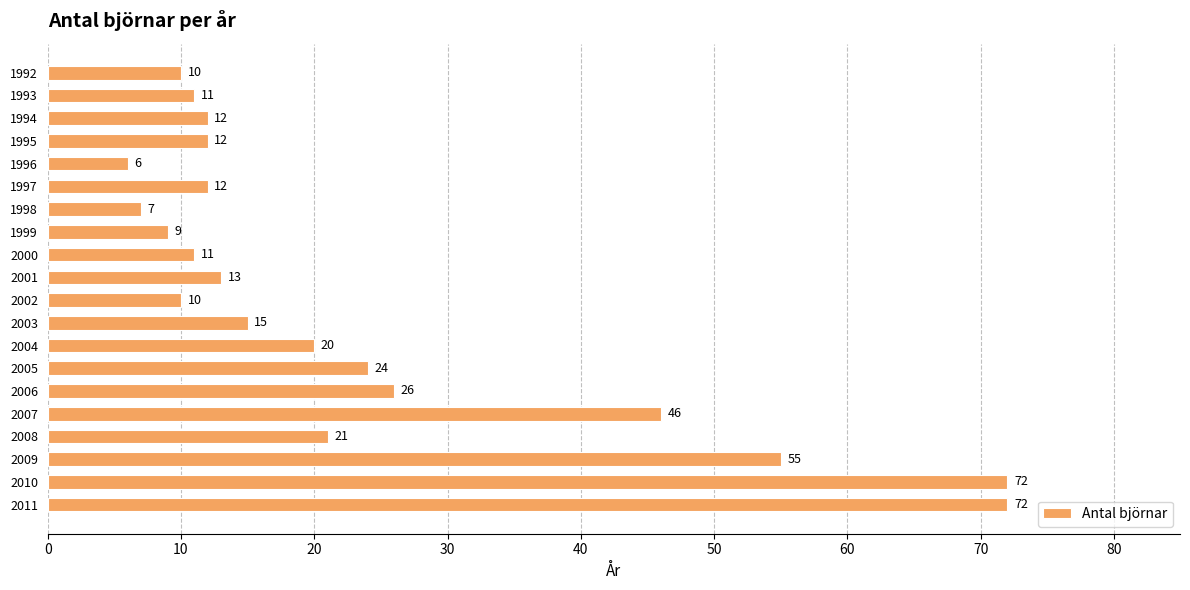

How many series are shown in this chart?

1